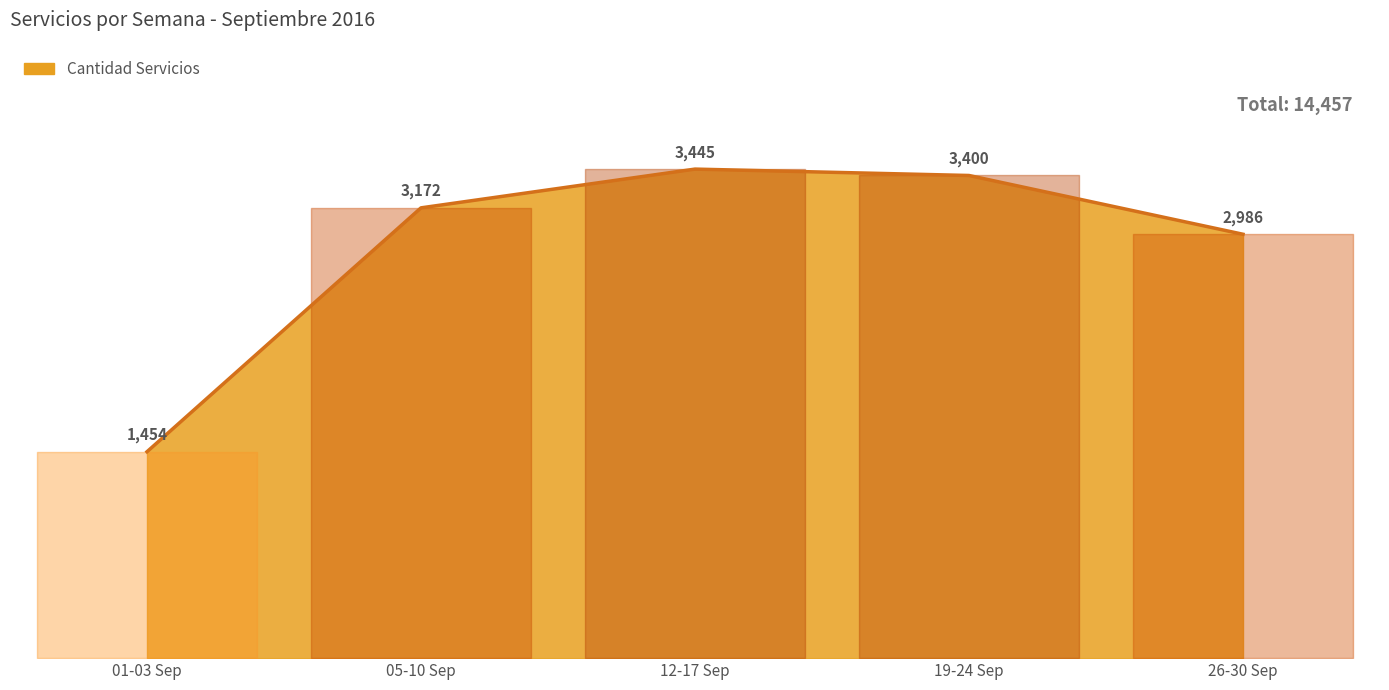

What position from the left is 01-03 Sep?

1